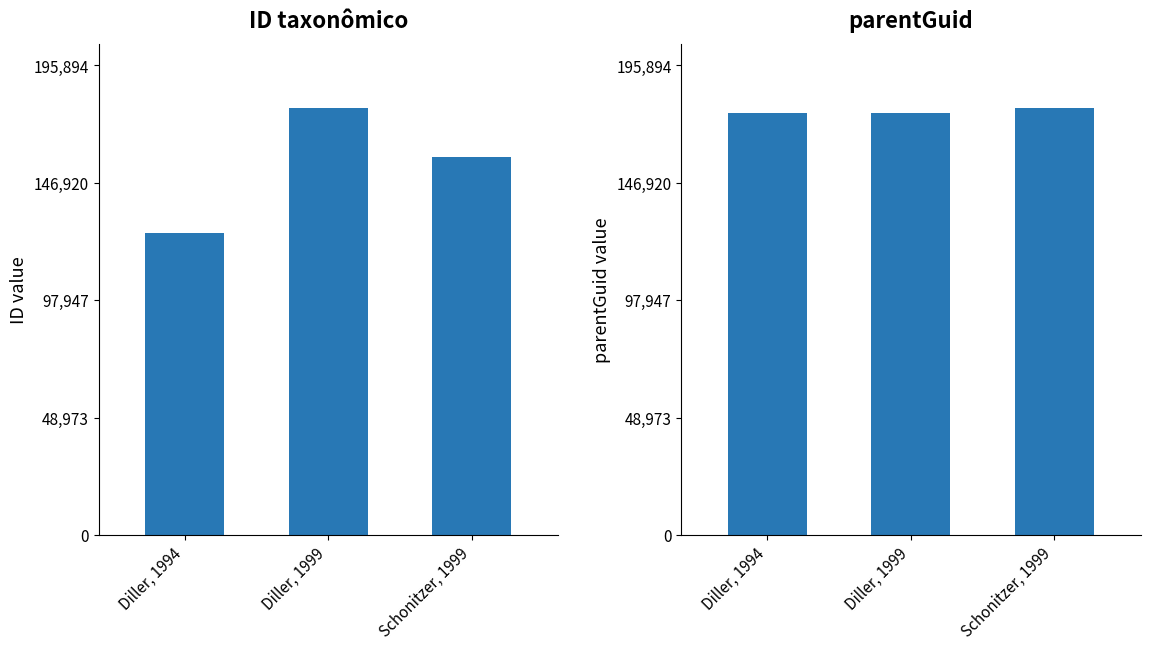

Reading left to right, extract all data points from this chart.

ID taxonômico: Diller, 1994=125790	Diller, 1999=178086	Schonitzer, 1999=157568
parentGuid: Diller, 1994=176208	Diller, 1999=176208	Schonitzer, 1999=178086